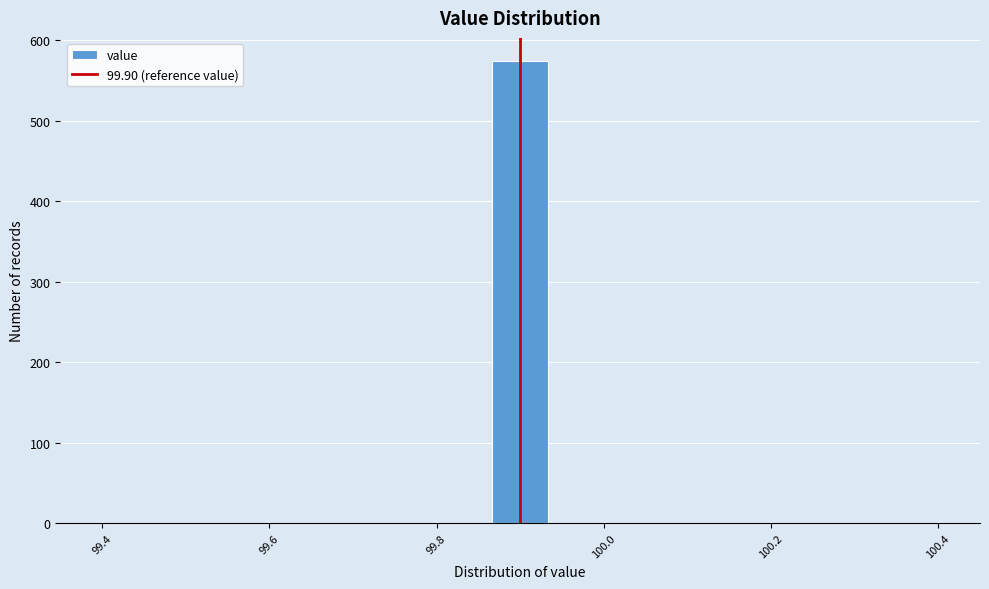

Read against the x-axis, roughly where is the centre of the tallest bar?

99.90